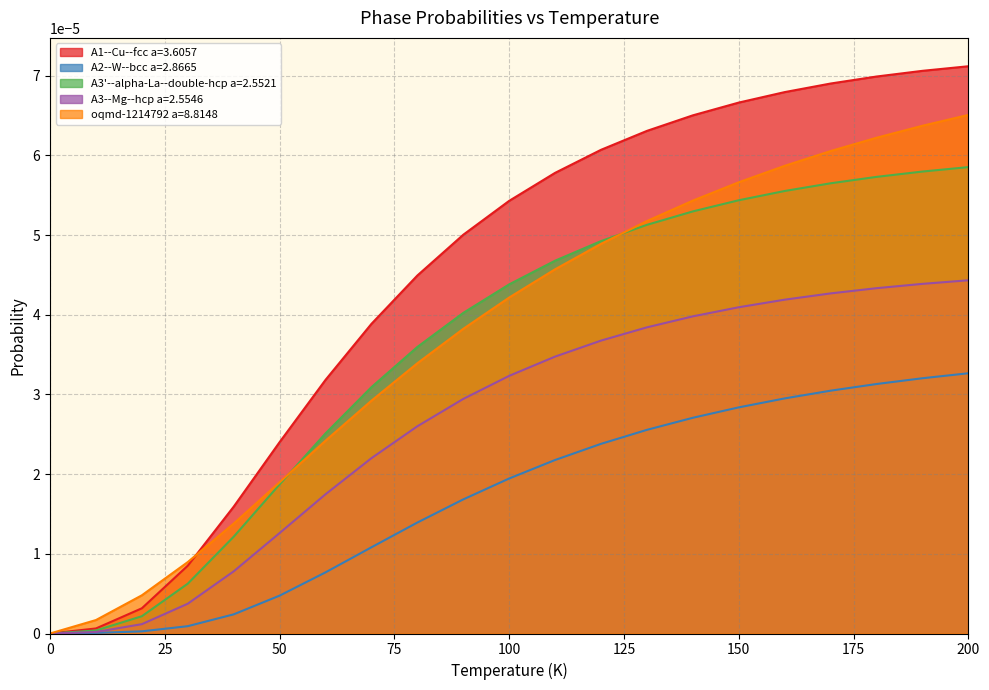

At 130.0, list the series in order from smallest to largest.

A2--W--bcc a=2.8665, A3--Mg--hcp a=2.5546, A3'--alpha-La--double-hcp a=2.5521, oqmd-1214792 a=8.8148, A1--Cu--fcc a=3.6057